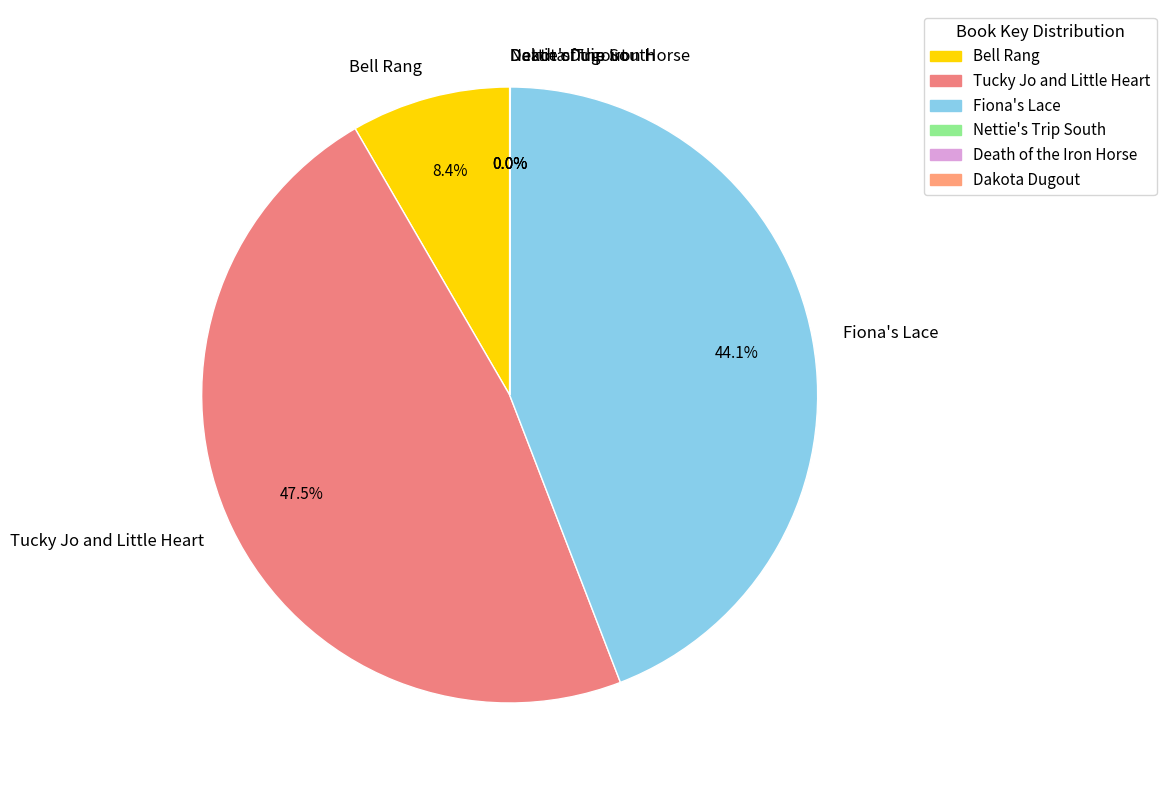

Which slice is the largest?

Tucky Jo and Little Heart